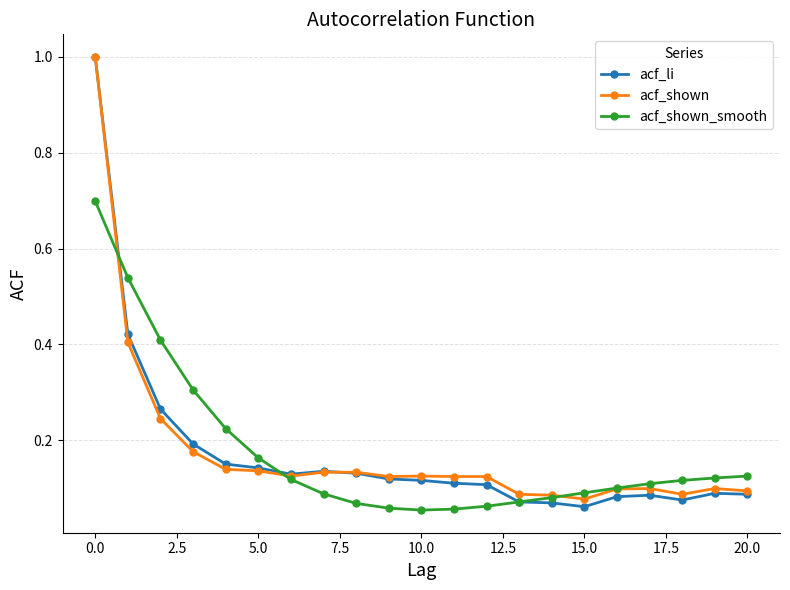

At how many categories does at least one series exceed 0?

21